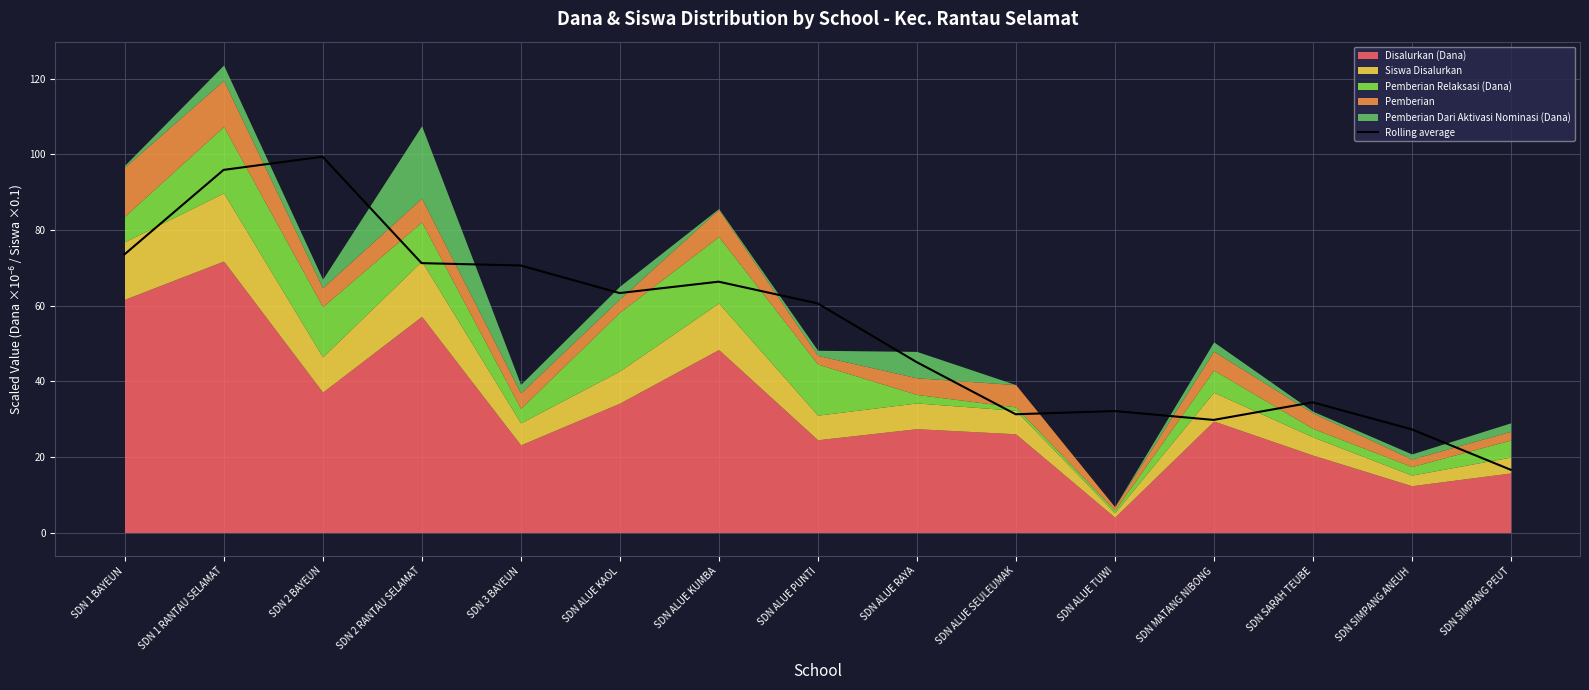

List the labels in order of value, largest first.

SDN 2 BAYEUN, SDN 1 RANTAU SELAMAT, SDN 1 BAYEUN, SDN 2 RANTAU SELAMAT, SDN 3 BAYEUN, SDN ALUE KUMBA, SDN ALUE KAOL, SDN ALUE PUNTI, SDN ALUE RAYA, SDN SARAH TEUBE, SDN ALUE TUWI, SDN ALUE SEULEUMAK, SDN MATANG NIBONG, SDN SIMPANG ANEUH, SDN SIMPANG PEUT